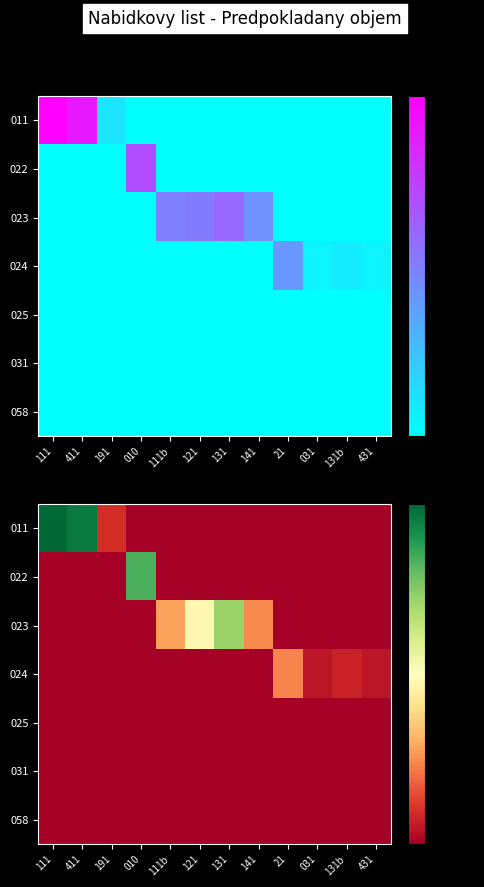

Between 111b and 141, which series saw the biggest shift?

023